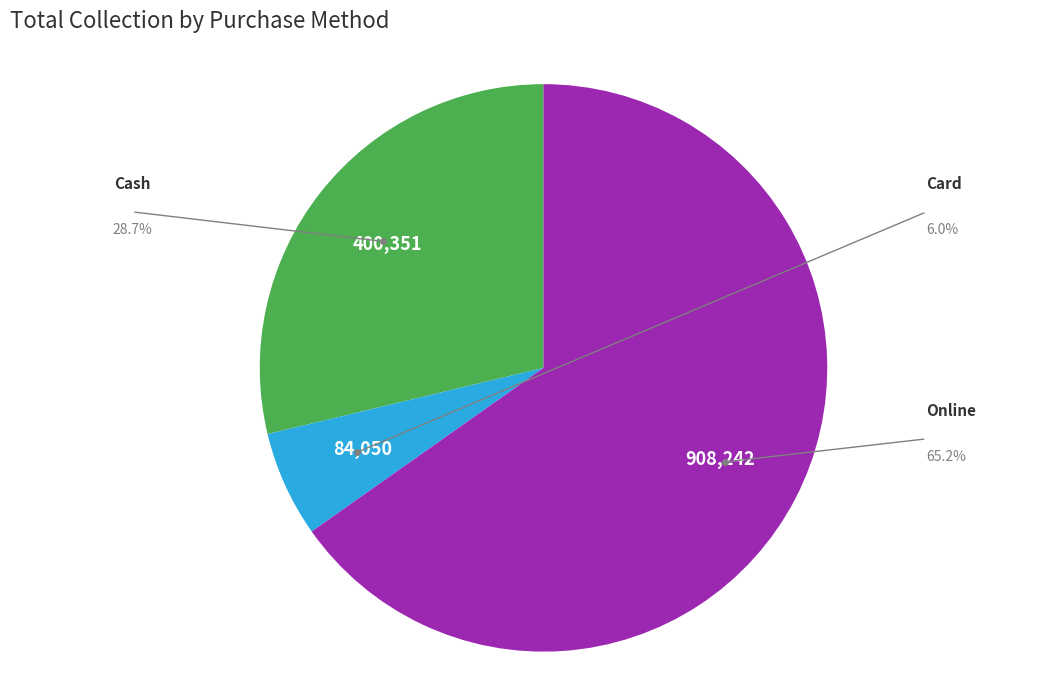

Is there a majority slice in this chart?

Yes